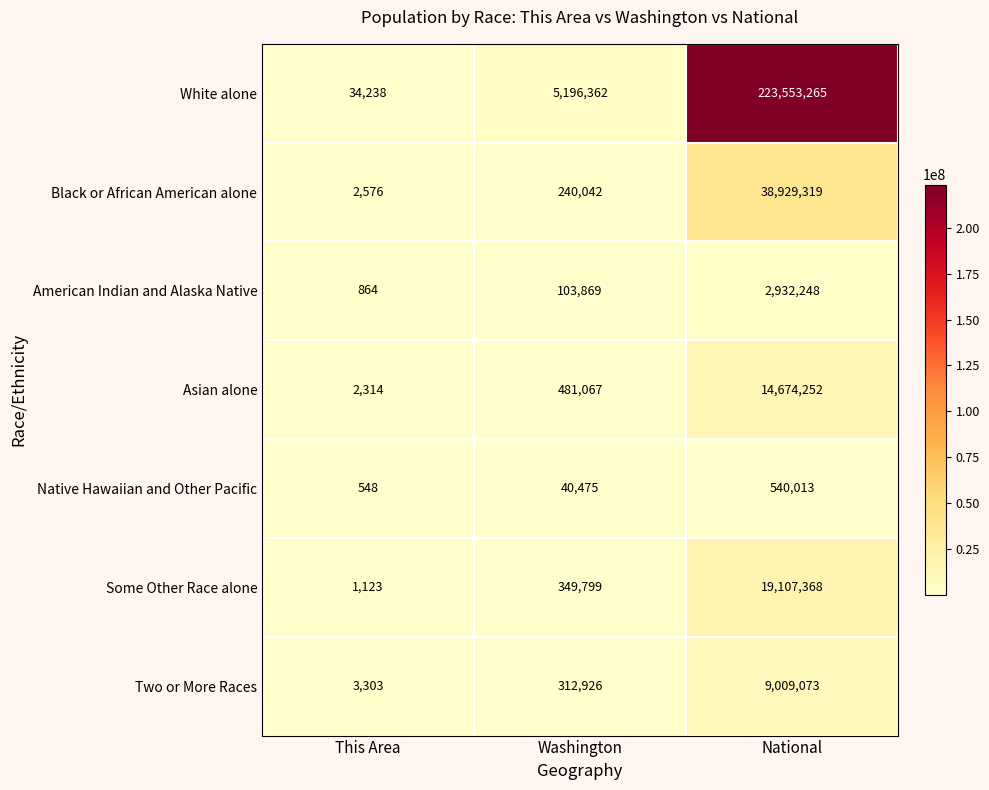

Between This Area and Washington, which series saw the biggest shift?

White alone